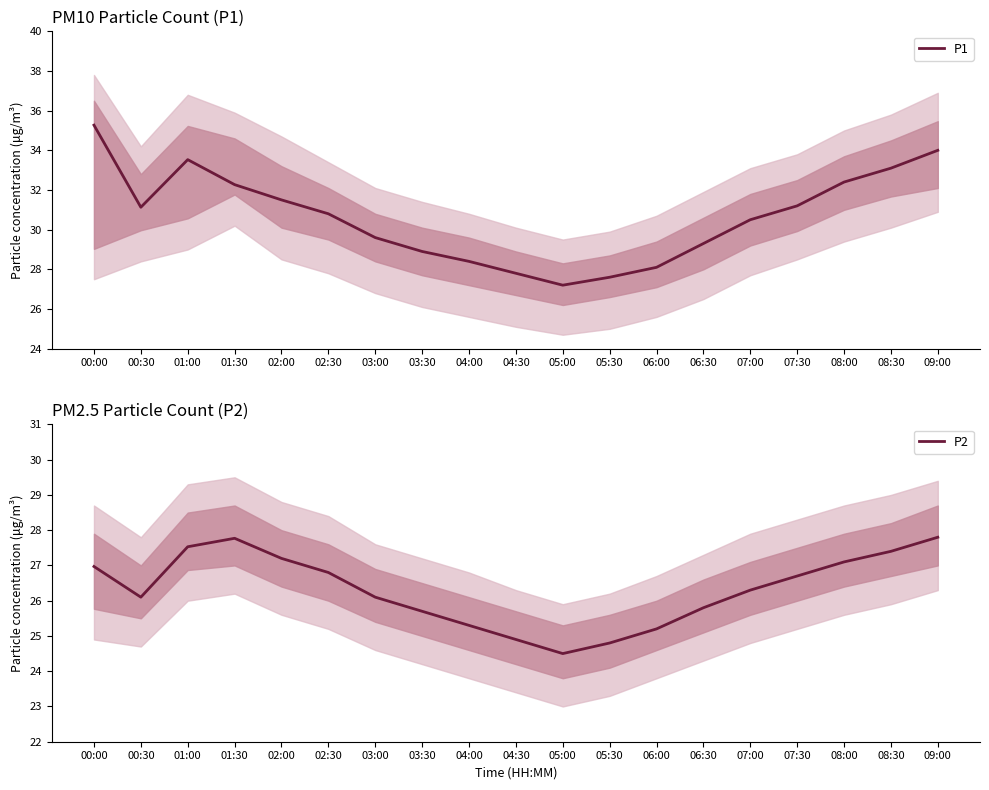

What is the difference between the maximum and minimum values in the P1 series?

8.1